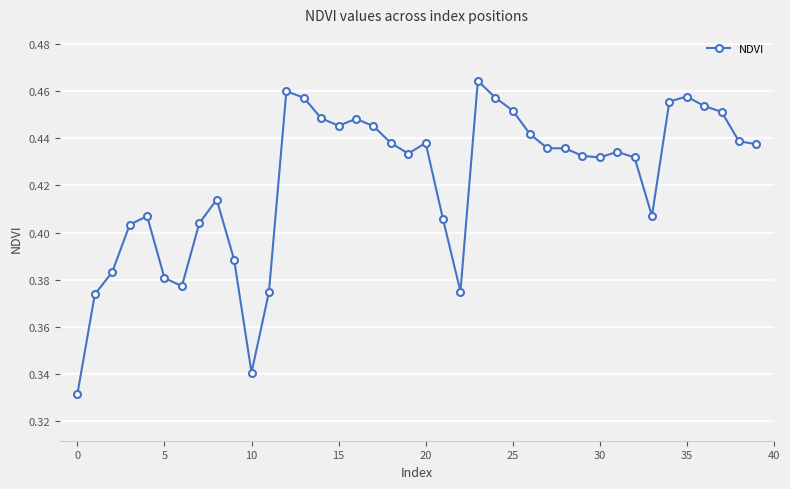

What is the sum of all values?

16.9